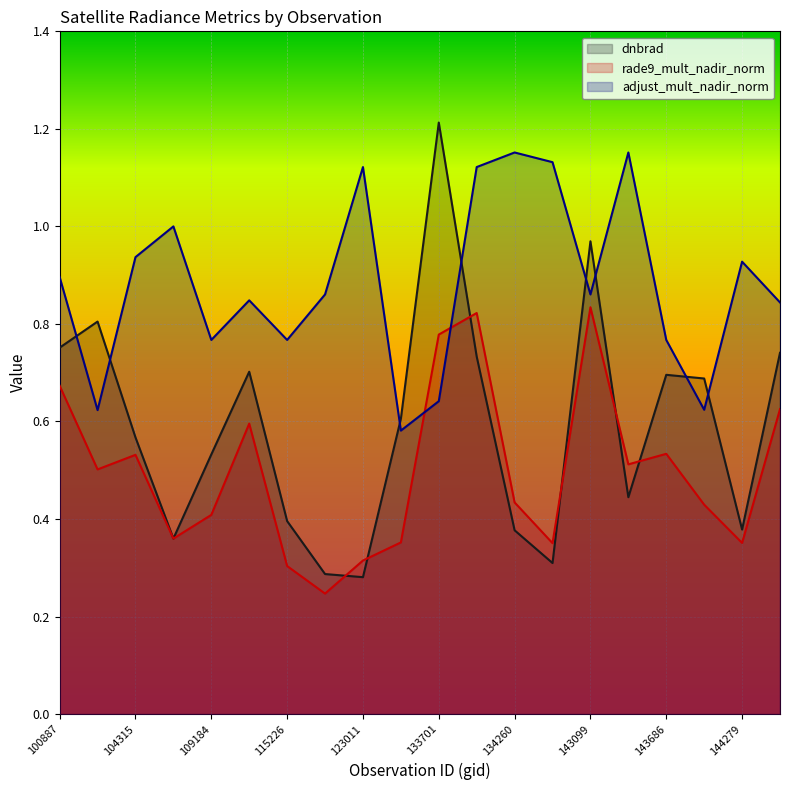

How many lines are shown in the chart?

3